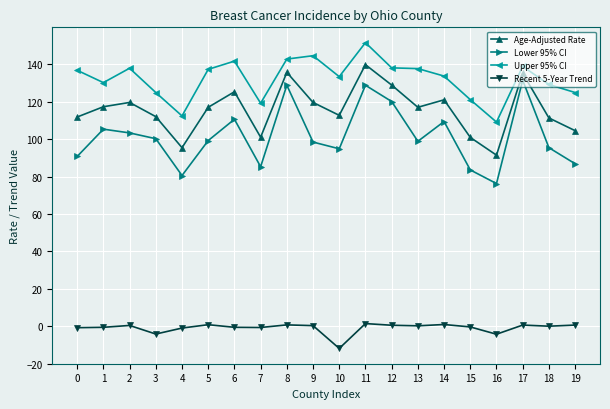

Which label corresponds to the largest value in the chart?

11